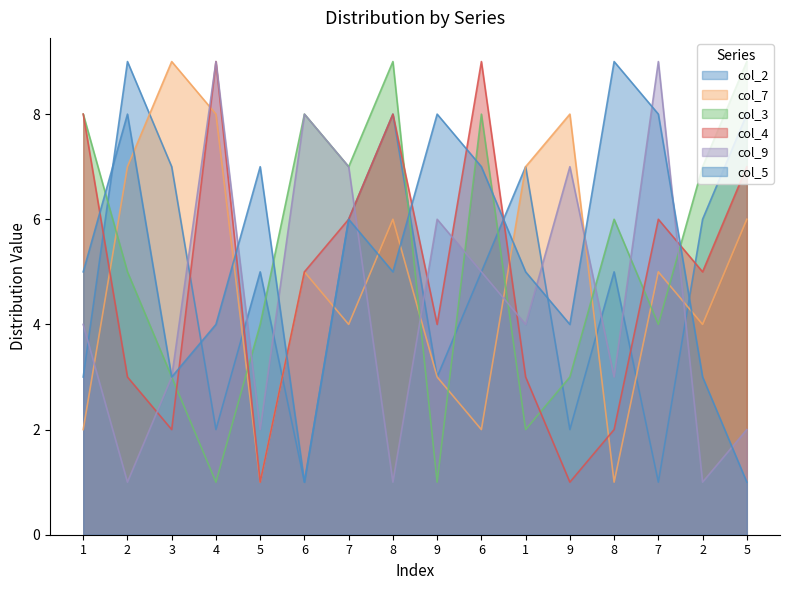

Rank the categories by col_5 value from lowest to highest.

6, 5, 3, 2, 4, 9, 1, 8, 1, 7, 5, 6, 2, 9, 7, 8